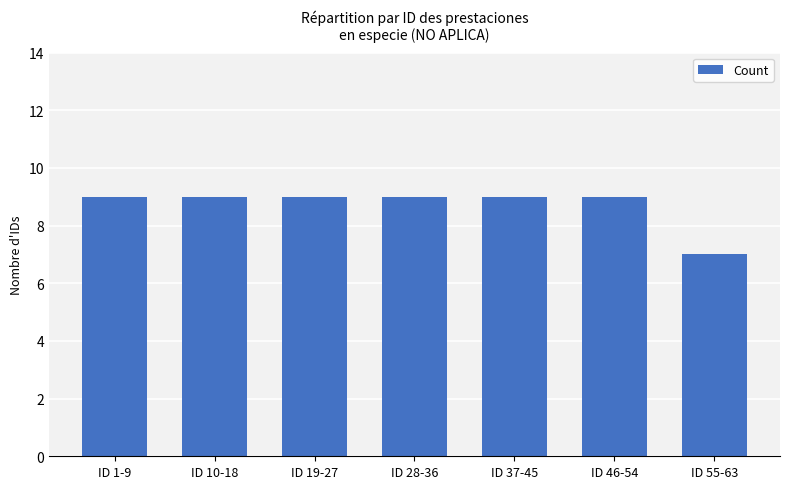

What value does the data have at ID 1-9?

9